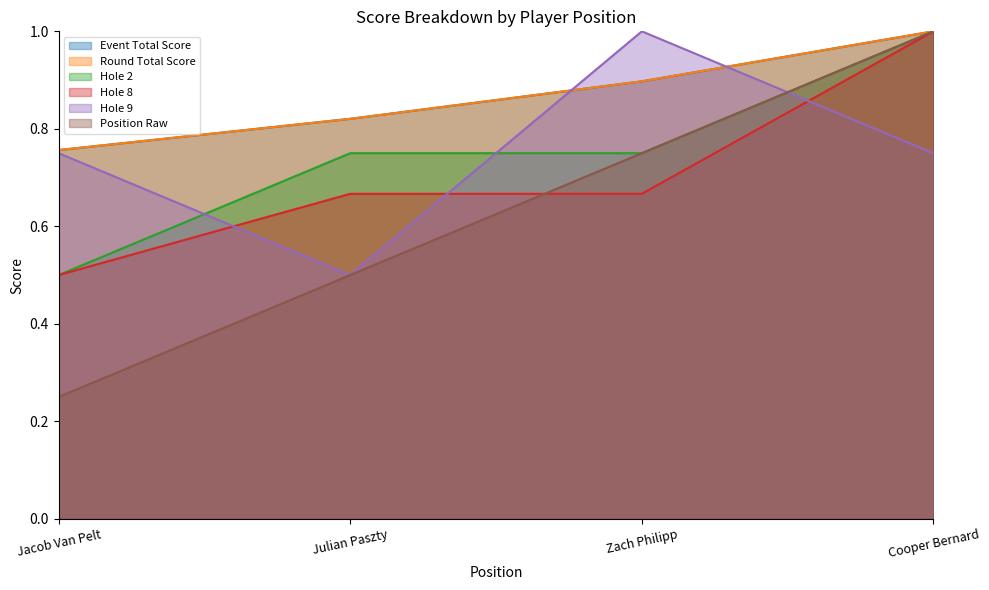

At which label is hole_2 closest to 0?

Jacob Van Pelt